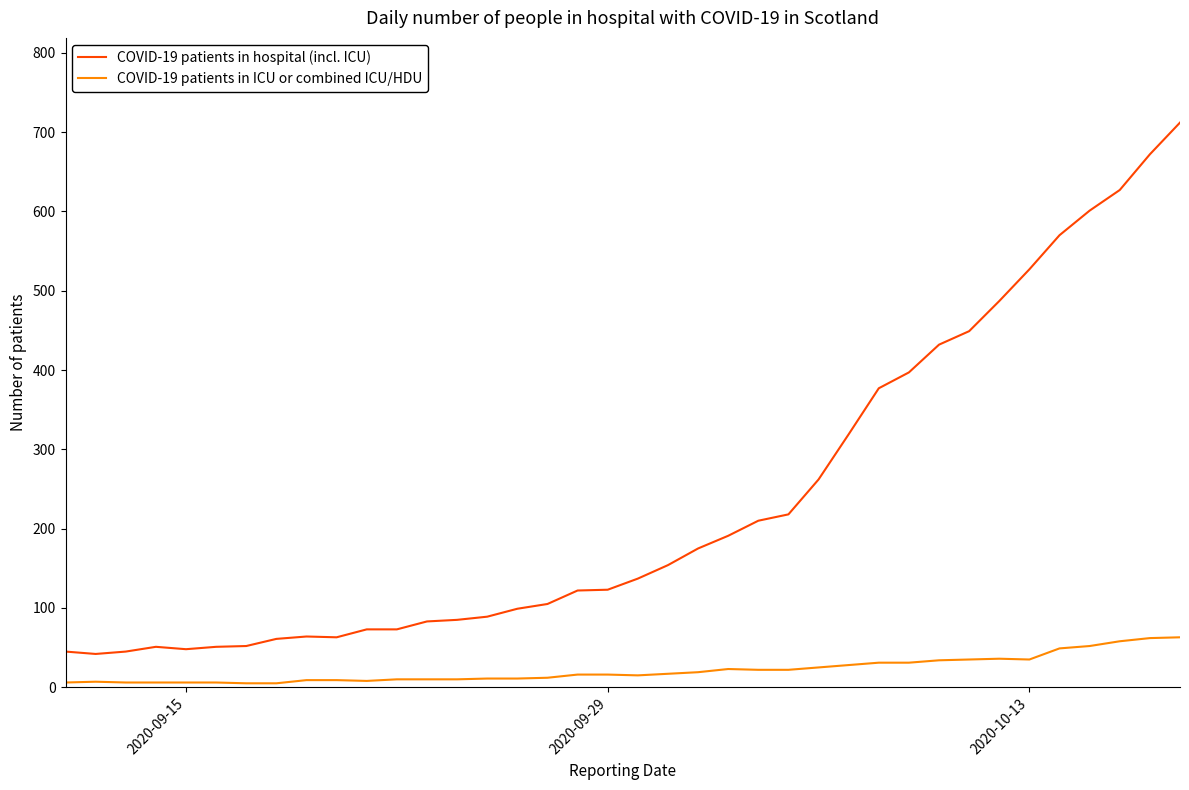

How many lines are shown in the chart?

2